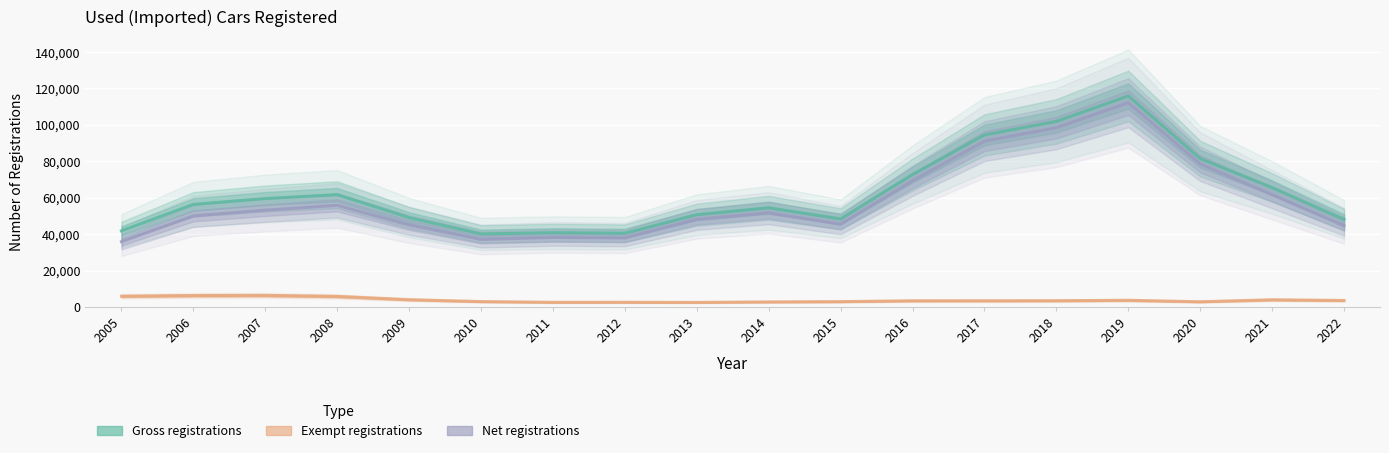

What is the average value of the Net registrations series?

58557